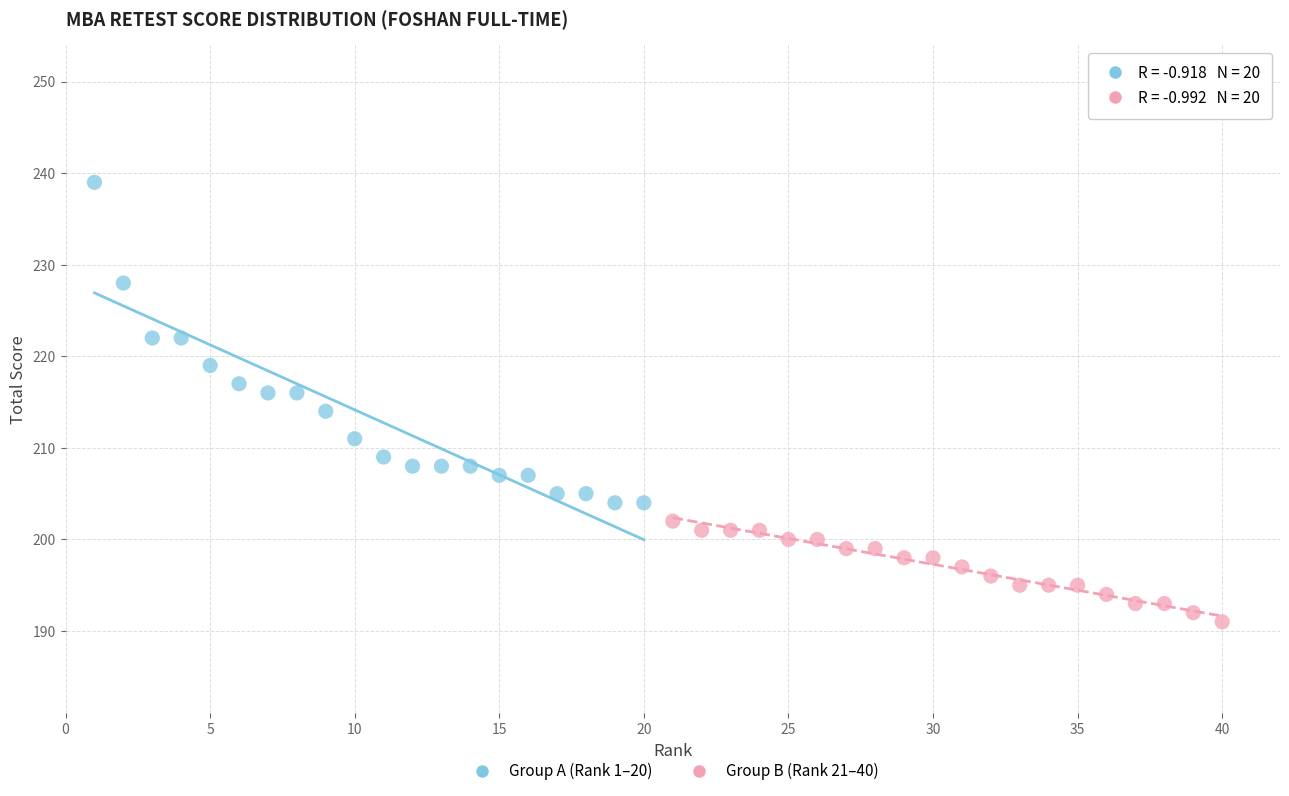

Which series contains the highest Y value?

Group A (Rank 1–20)